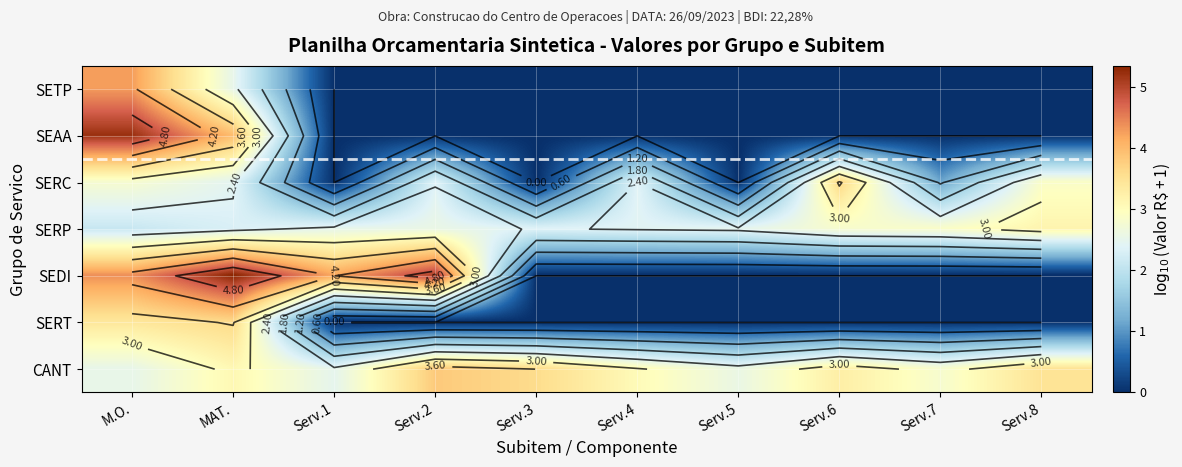

Which has a higher value, Serv.1 or Serv.5?

Serv.1